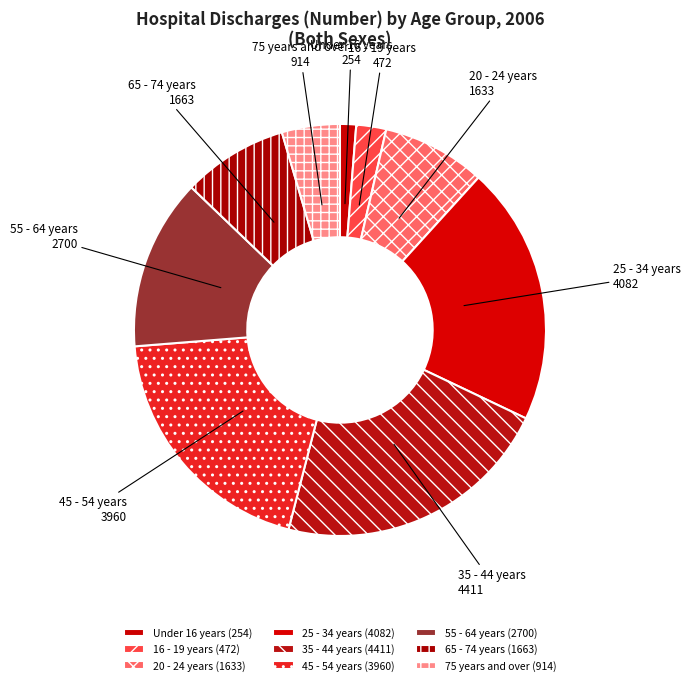

What percentage is the 16 - 19 years slice, to the nearest percent?

2%